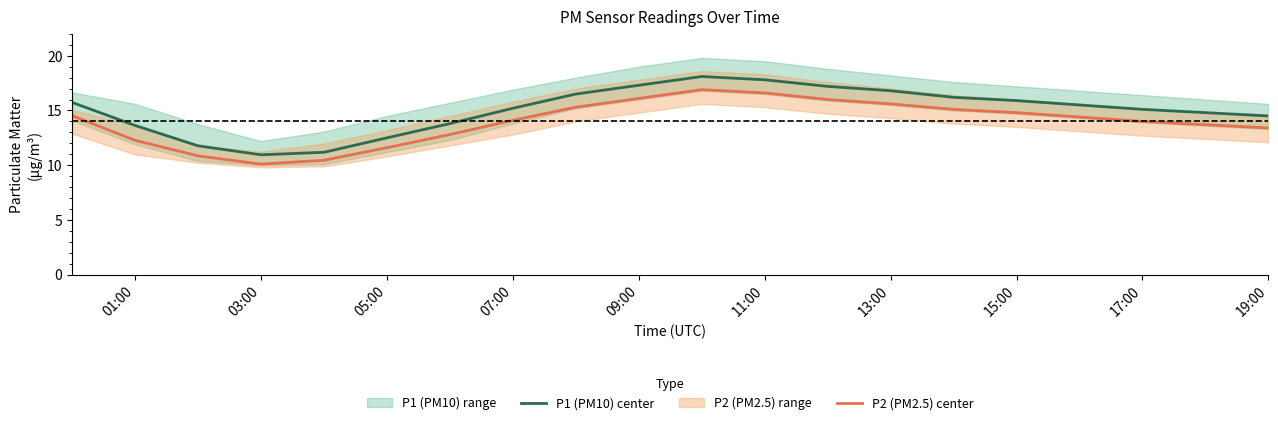

What is the minimum value for P2 (PM2.5) center?

10.1